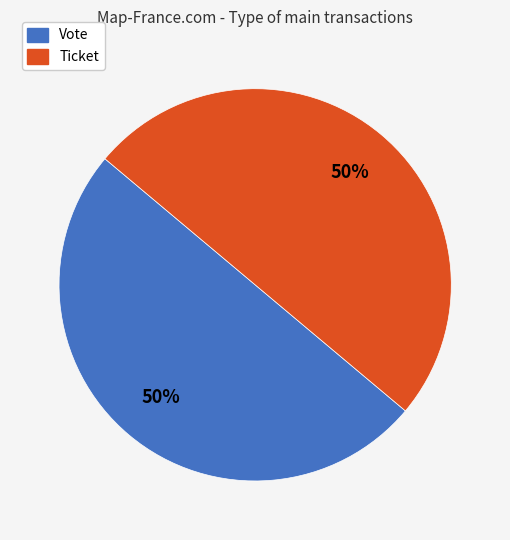

To the nearest percent, what is the average slice percentage?

50%